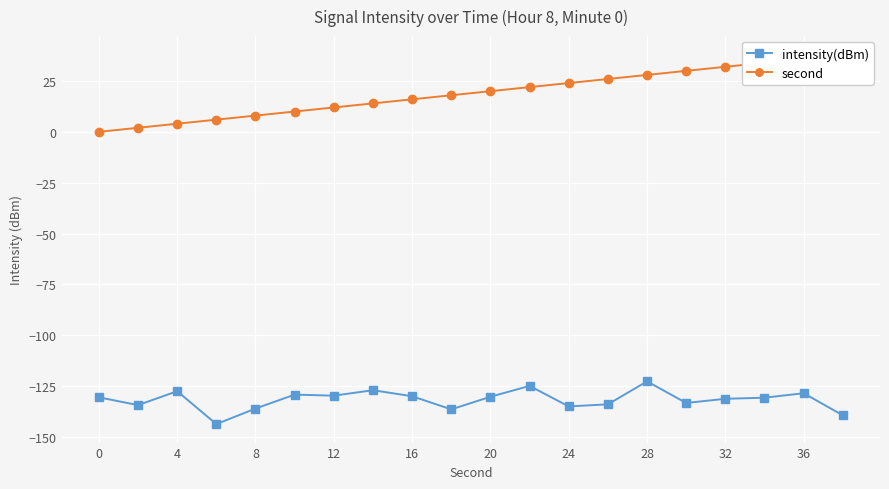

What is the maximum value for second?

38.0